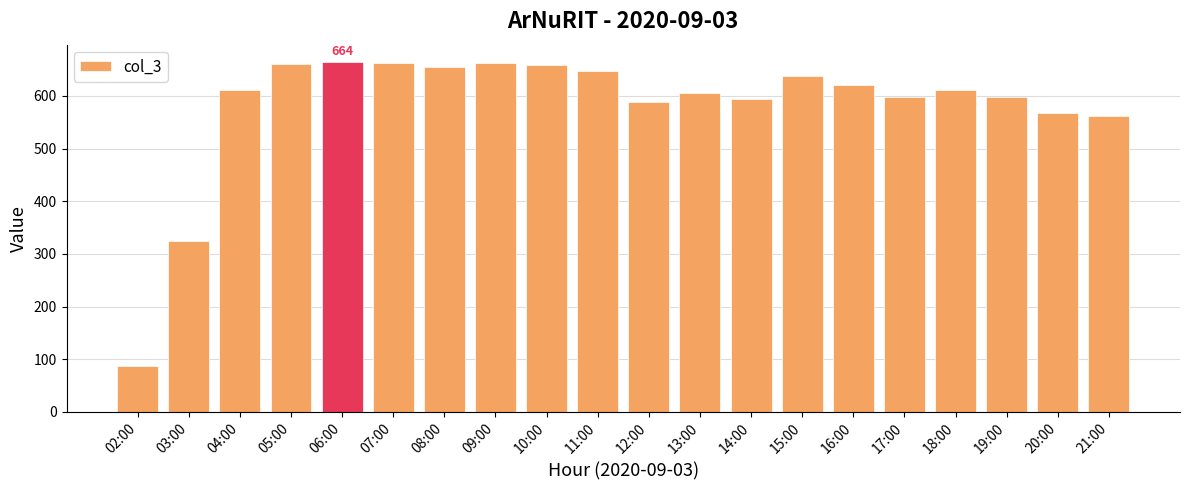

What is the value of the 4th bar from the left?

661